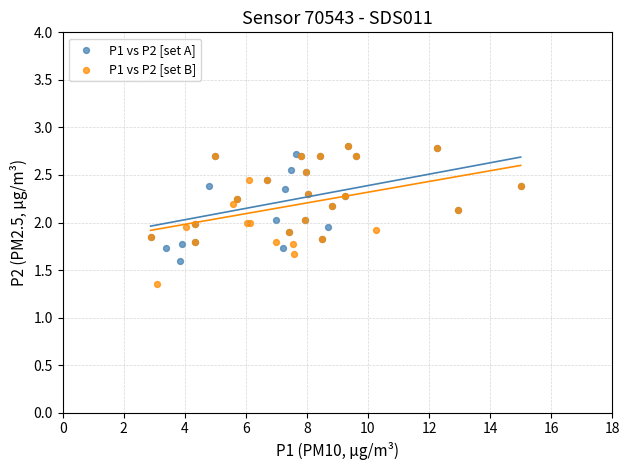

What are all the series names shown in the legend?

P1 vs P2 [set A], P1 vs P2 [set B]